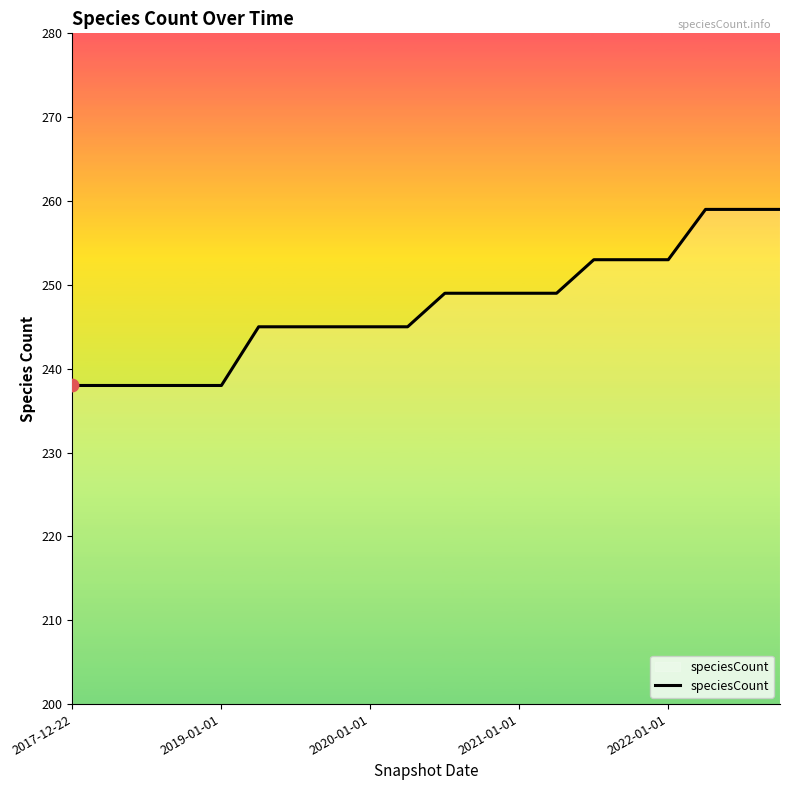

What is the smallest value displayed?

238